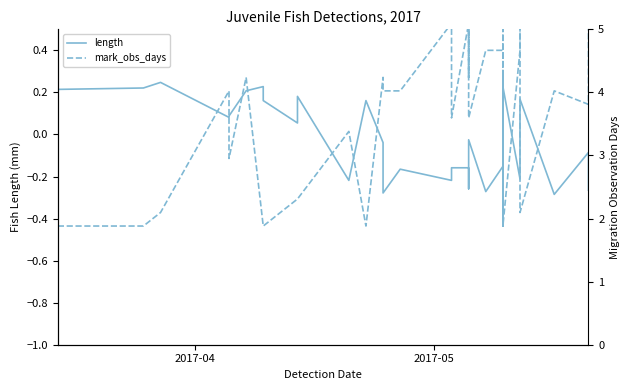

What are all the series names shown in the legend?

length, mark_obs_days